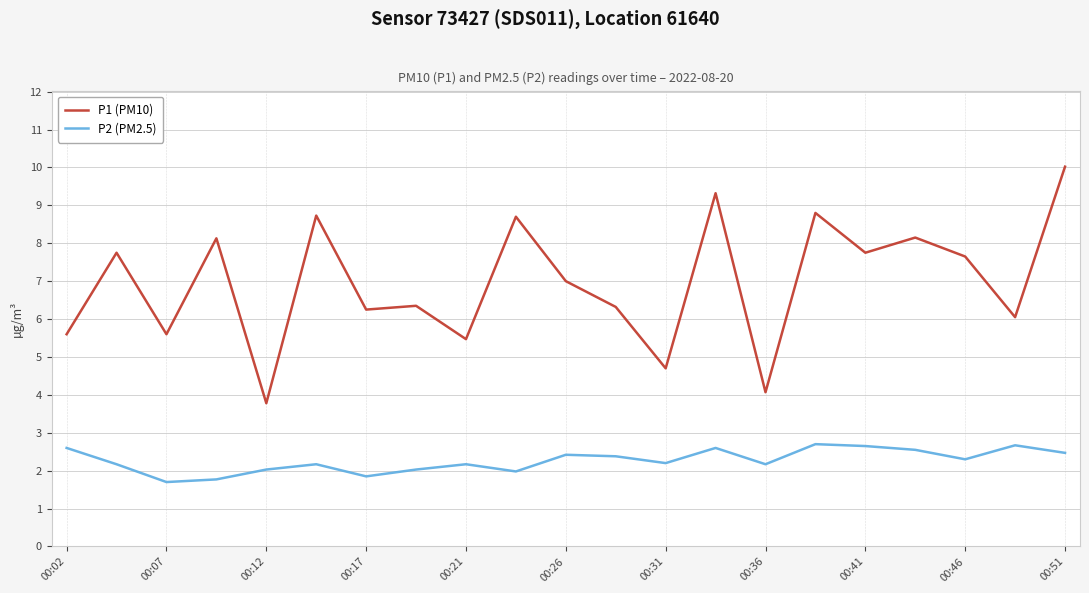

True or false: P1 (PM10) and P2 (PM2.5) intersect in this chart.

False